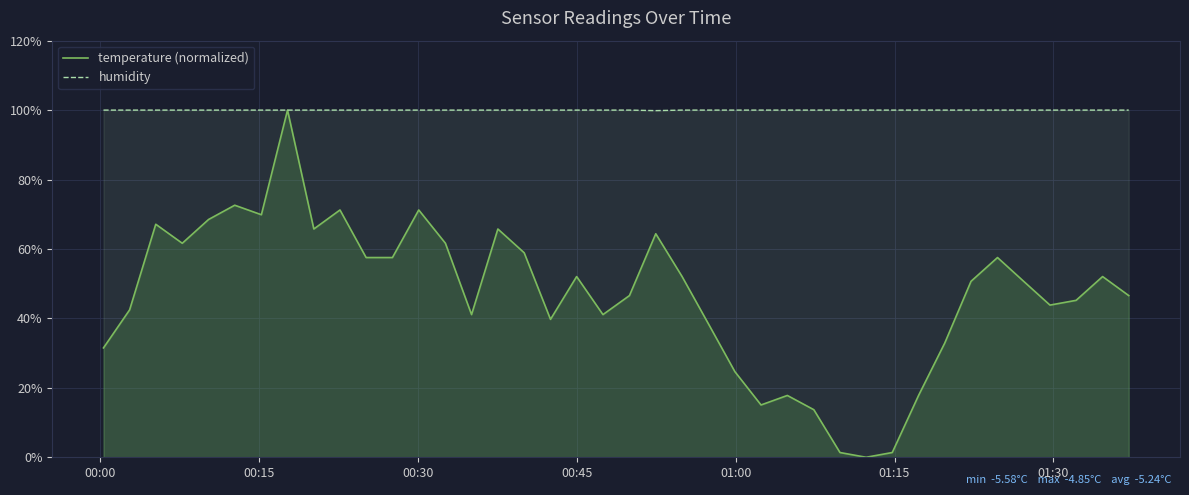

List the series in order of their overall mean, highest first.

humidity, temperature (normalized)